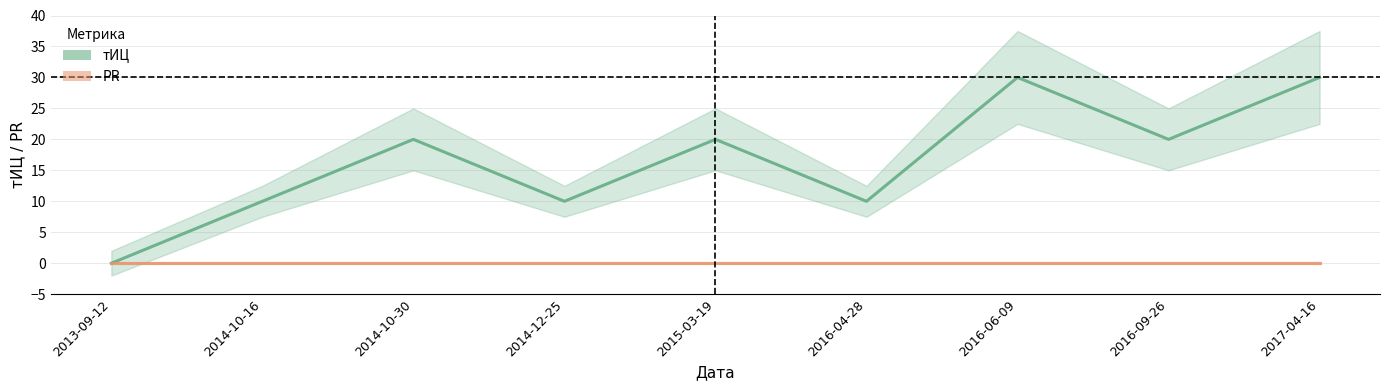

Reading left to right, what are all the values shown in this chart?

0	10	20	10	20	10	30	20	30